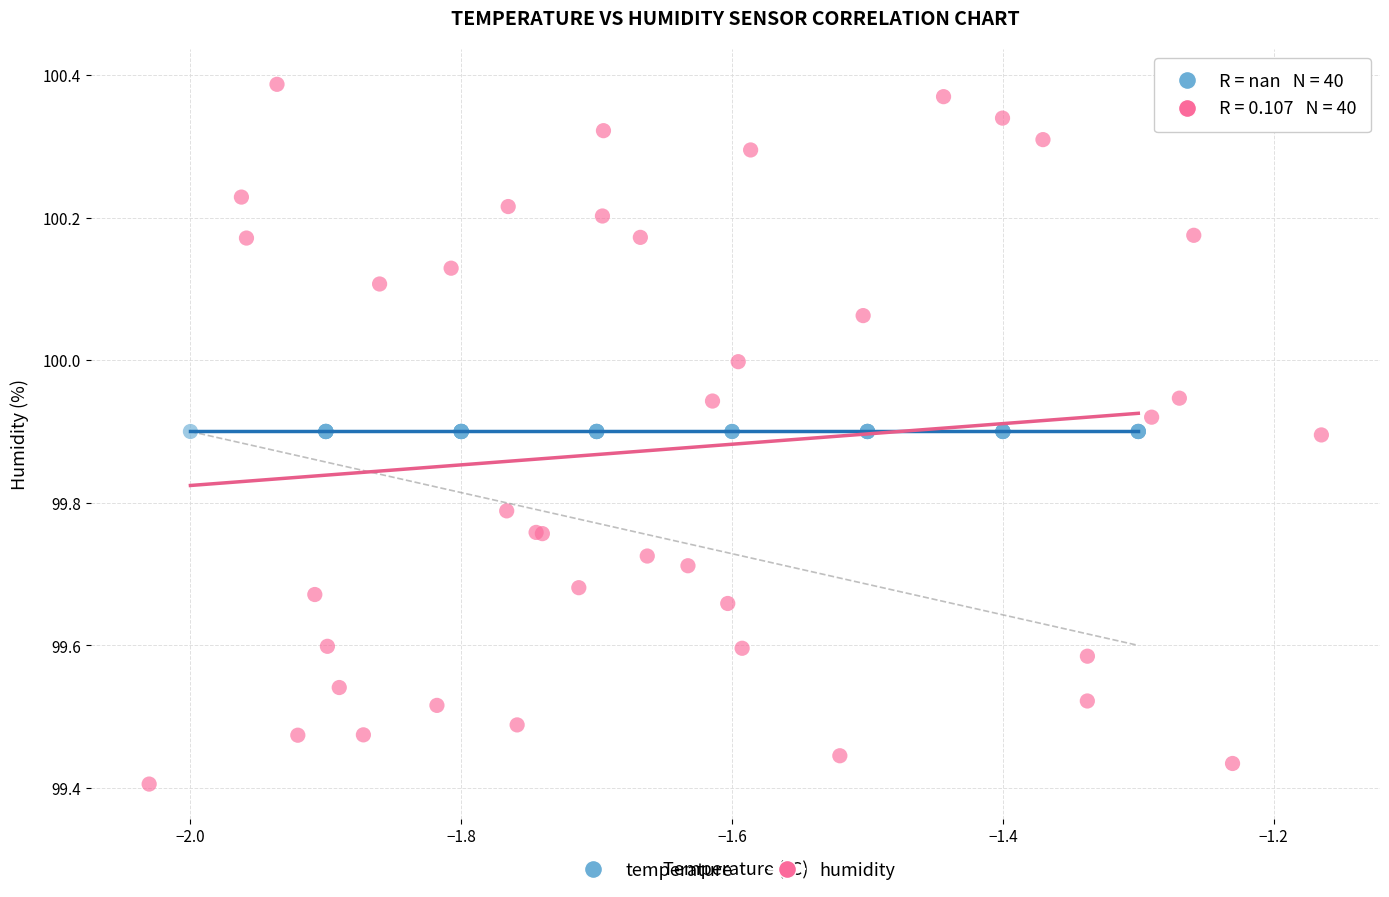

Which series reaches the maximum Y coordinate?

humidity